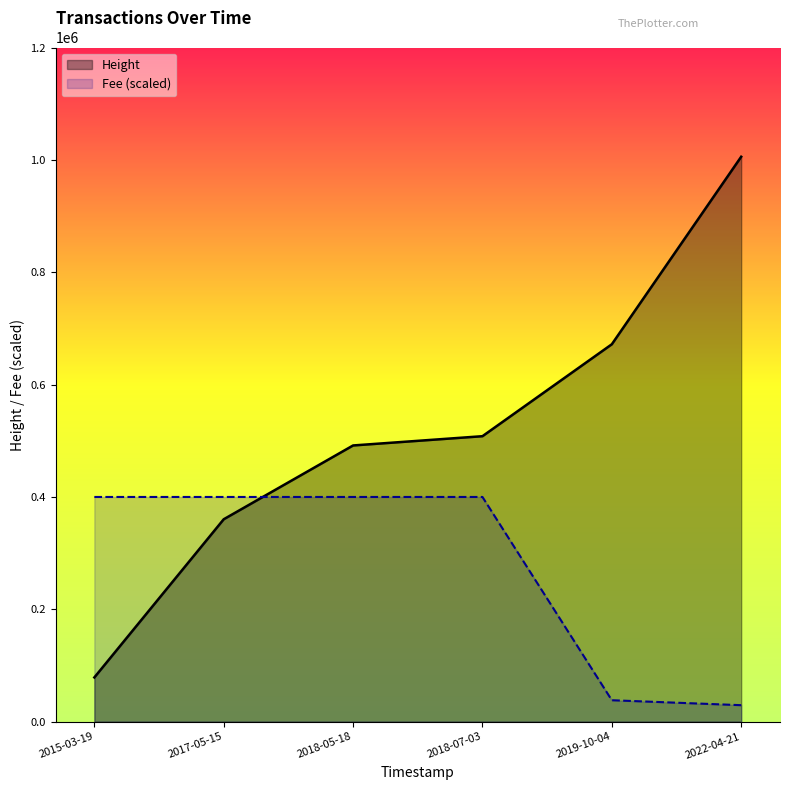

Is it true that Height equals 1005560 at 2022-04-21?

True